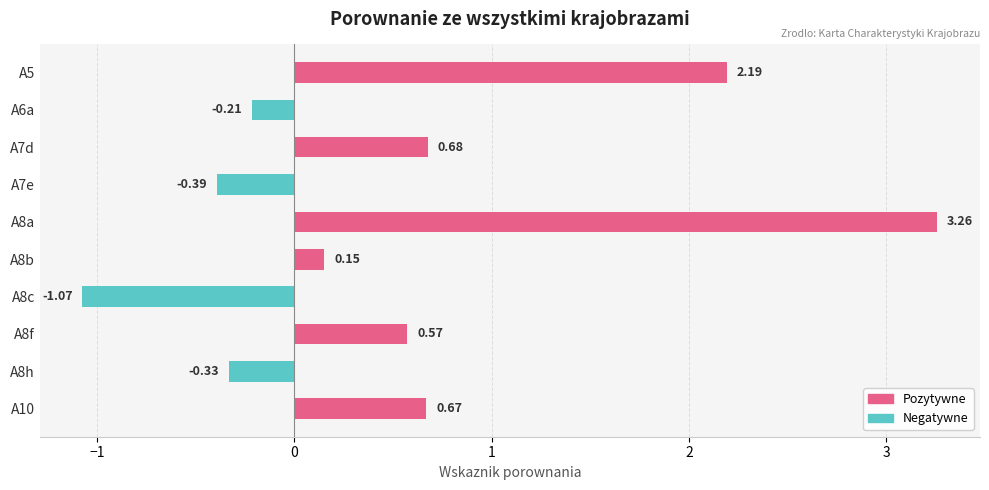

Between A5 and A8b, which is larger?

A5